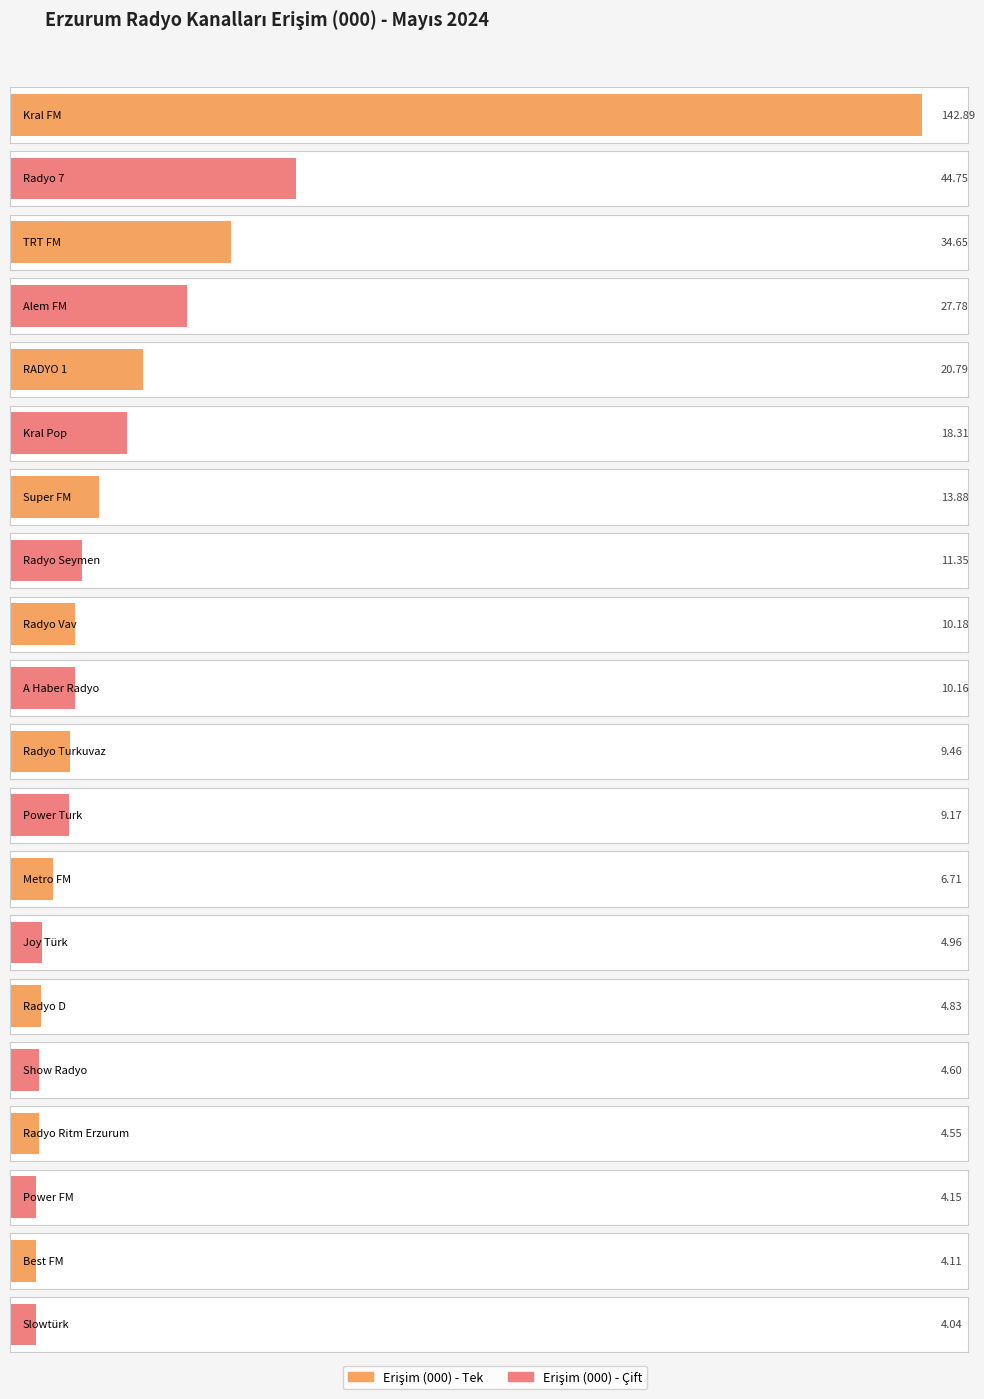

Rank the categories by value from highest to lowest.

Kral FM, Radyo 7, TRT FM, Alem FM, RADYO 1, Kral Pop, Super FM, Radyo Seymen, Radyo Vav, A Haber Radyo, Radyo Turkuvaz, Power Turk, Metro FM, Joy Türk, Radyo D, Show Radyo, Radyo Ritm Erzurum, Power FM, Best FM, Slowtürk